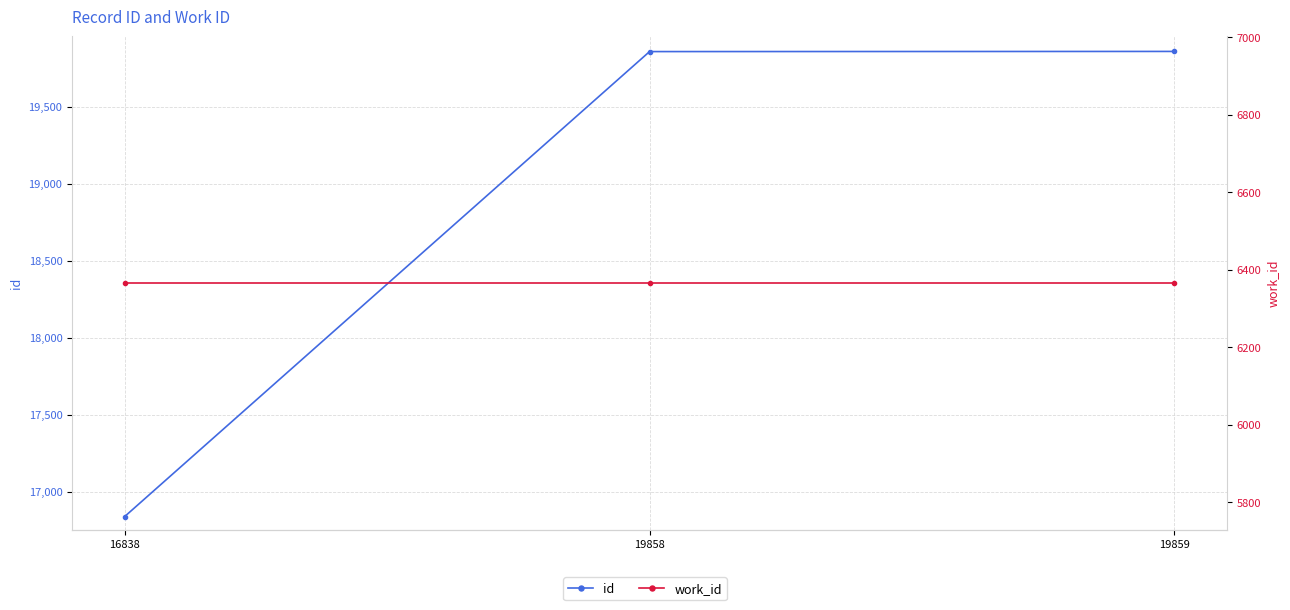

What is the total value across all series at 16838?

23204